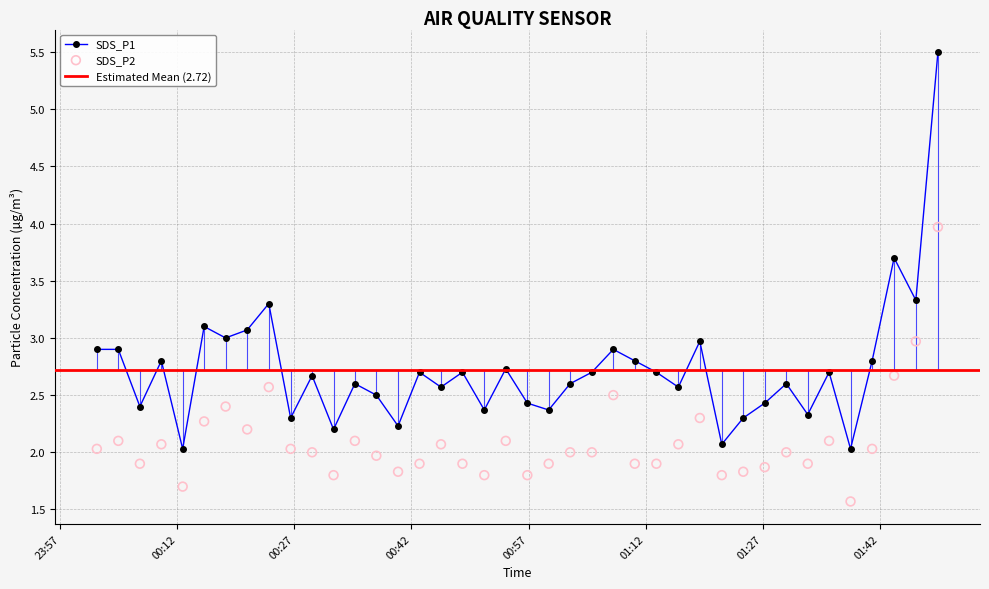

Which series contains the highest Y value?

SDS_P1